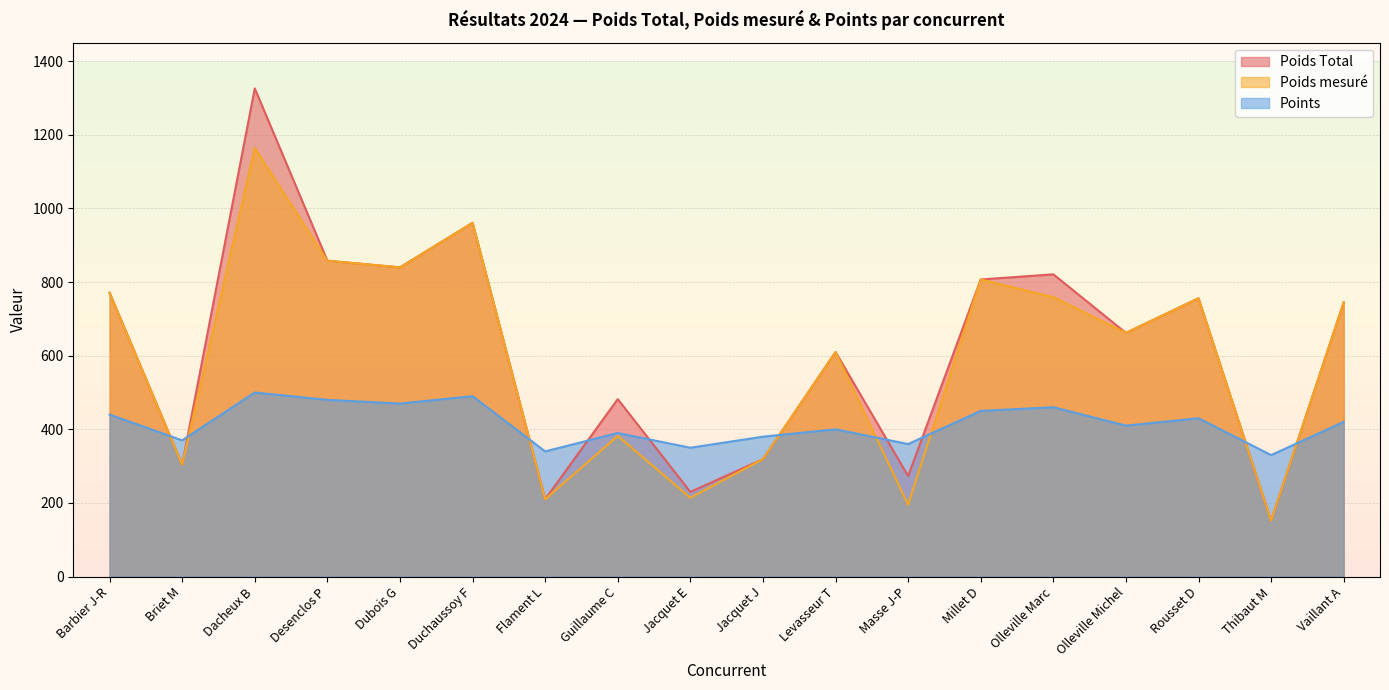

Does the chart display data point markers on the line(s)?

No